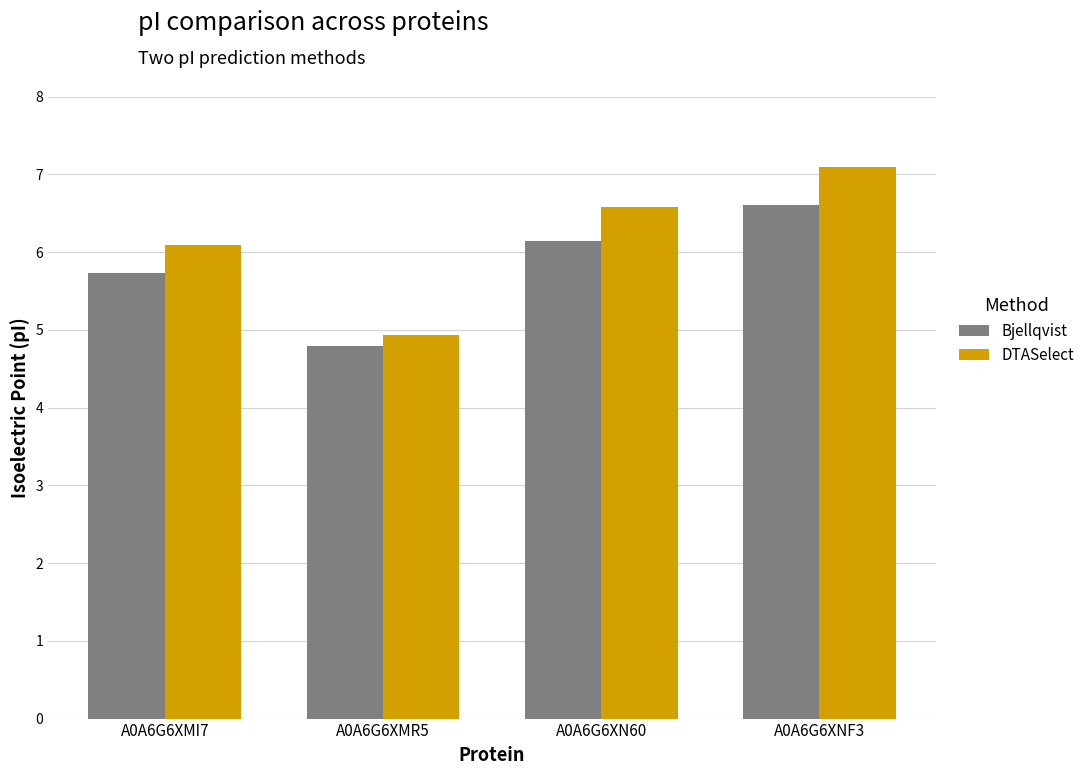

What is the total value across all series at A0A6G6XMI7?

11.8